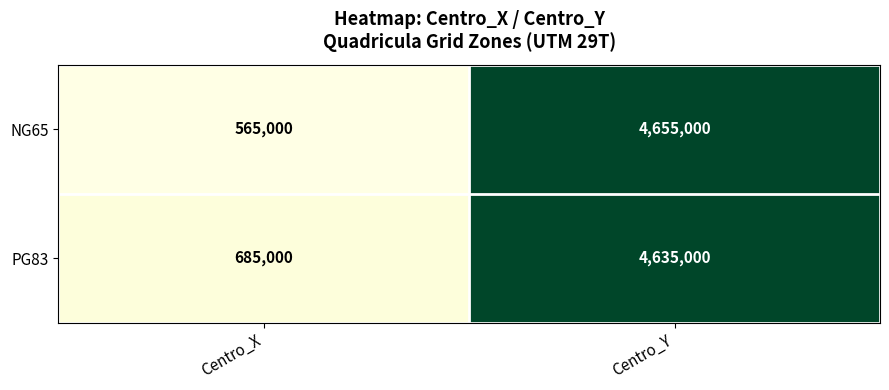

What is the approximate value of PG83 at Centro_X?

685000